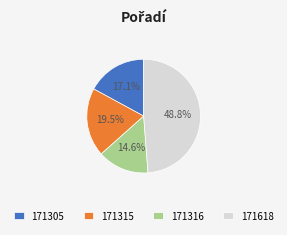

How many slices are in this pie chart?

4